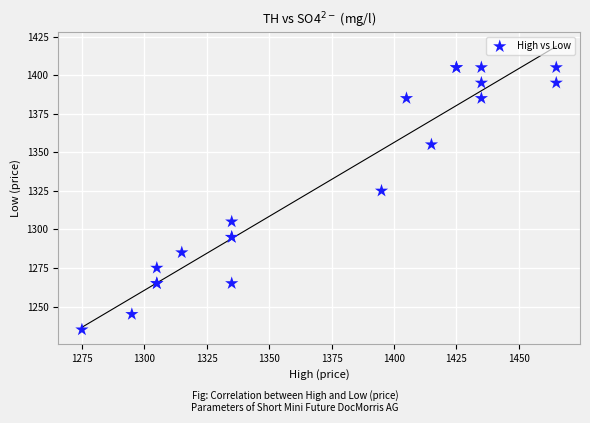

What Y value in the scatter plot is closest to 1320?

1325